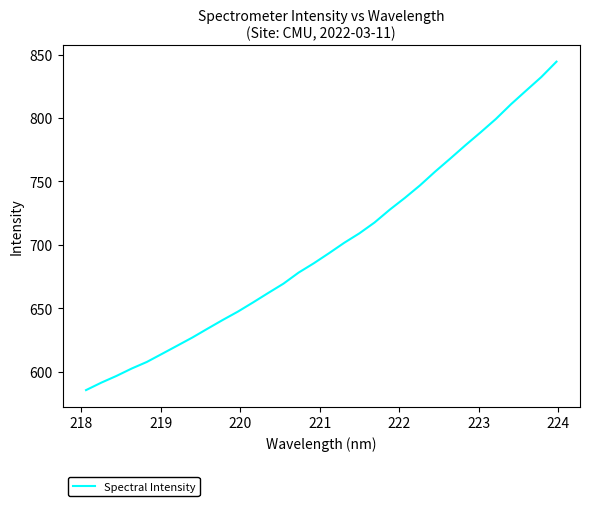

What is the difference between the maximum and minimum values?

258.7